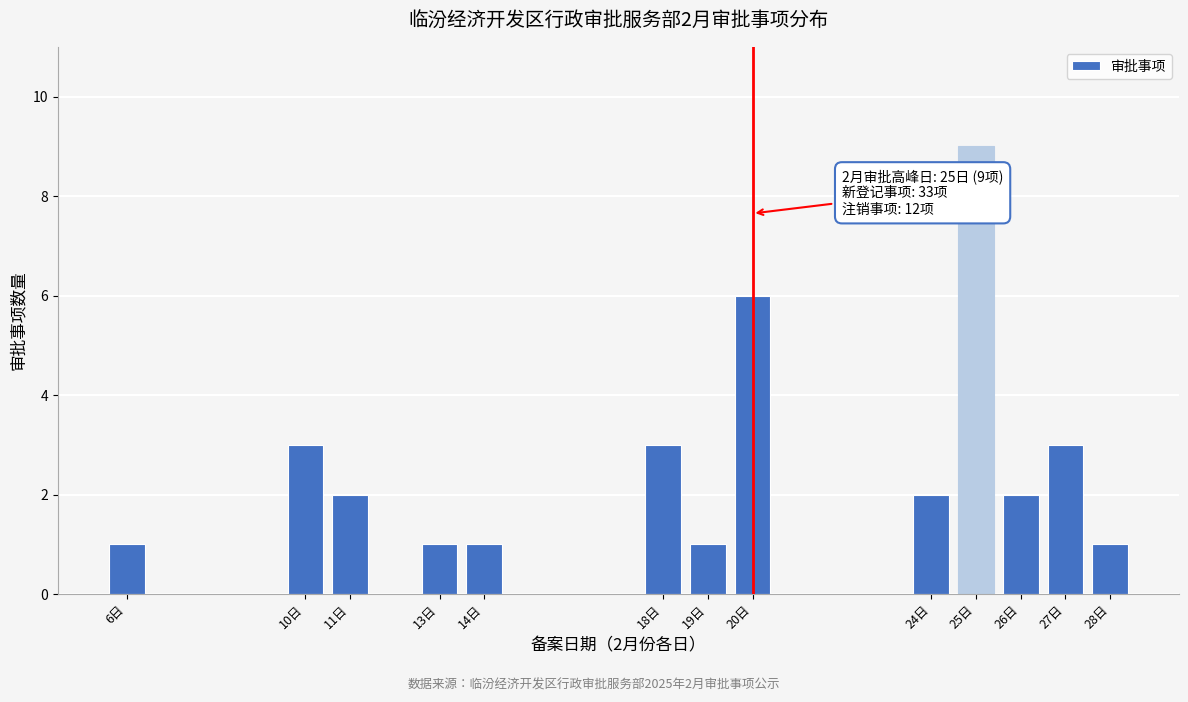

Reading left to right, list all the values displayed in this chart.

6日=1	10日=3	11日=2	13日=1	14日=1	18日=3	19日=1	20日=6	24日=2	25日=9	26日=2	27日=3	28日=1